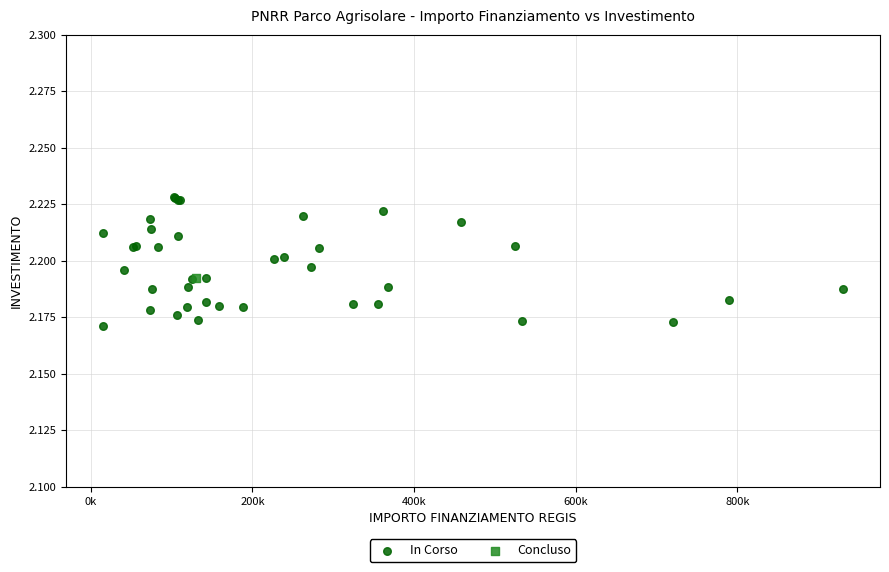

What are all the series names shown in the legend?

In Corso, Concluso